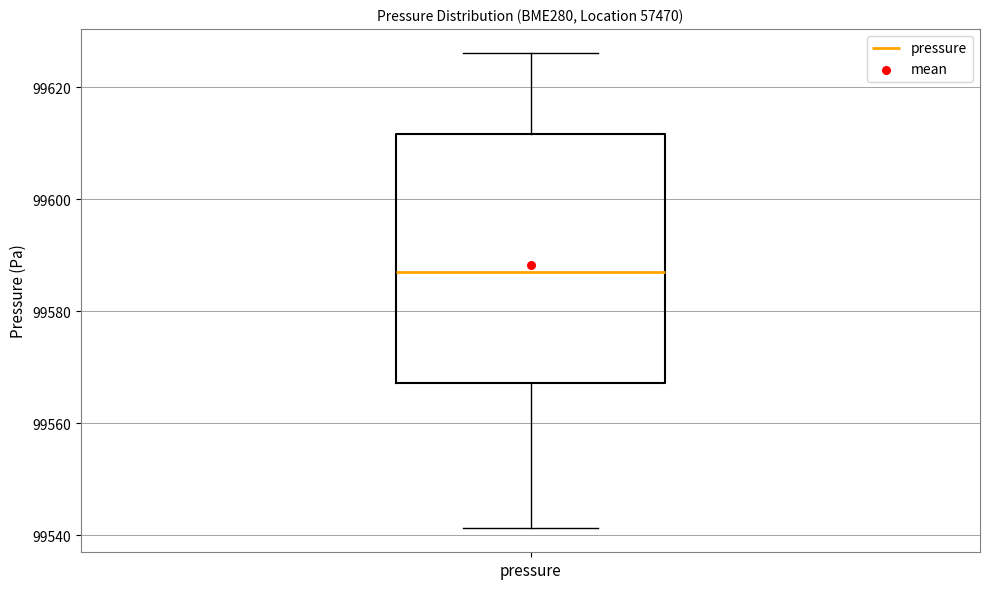

Transcribe this box plot: give where the median line is, the range the box spans, and where the two whiskers end, as read against the y-axis. The values are not printed on the chart, so give them approximately, as read against the axis.

median 99588, box 99568 to 99612, whiskers 99542 to 99626